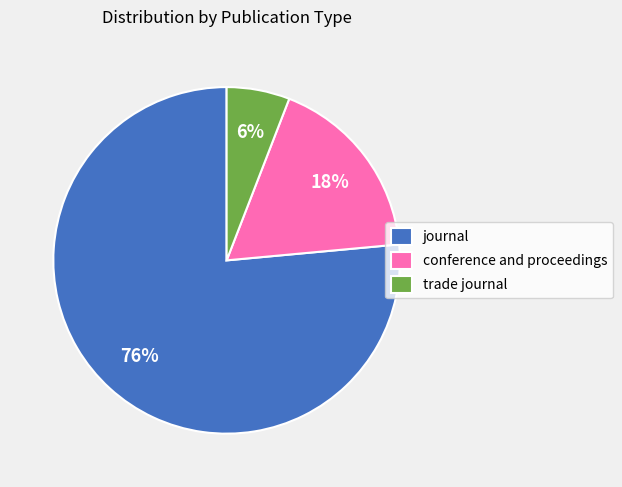

Which slice is the largest?

journal